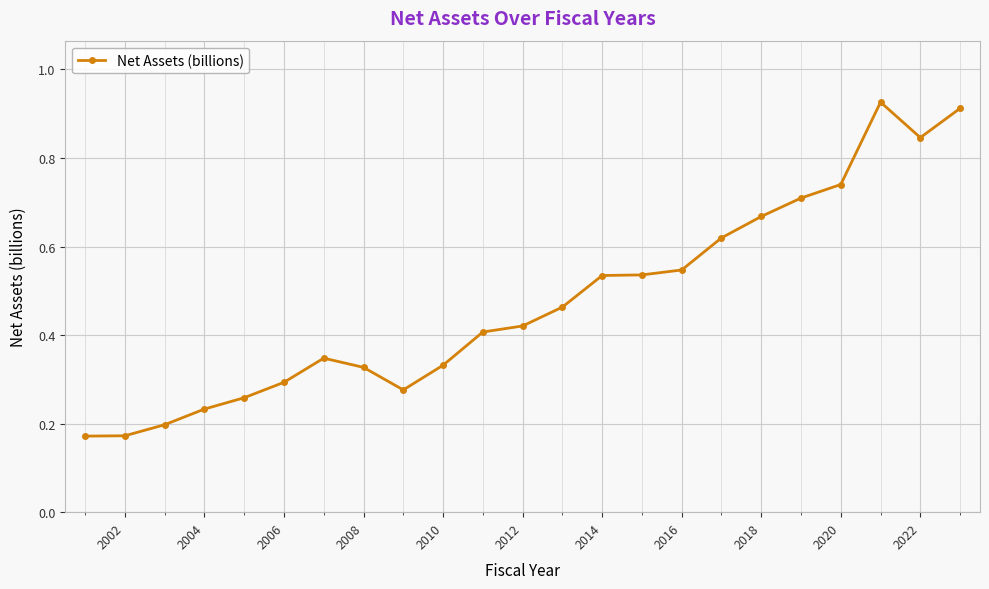

How many lines are shown in the chart?

1